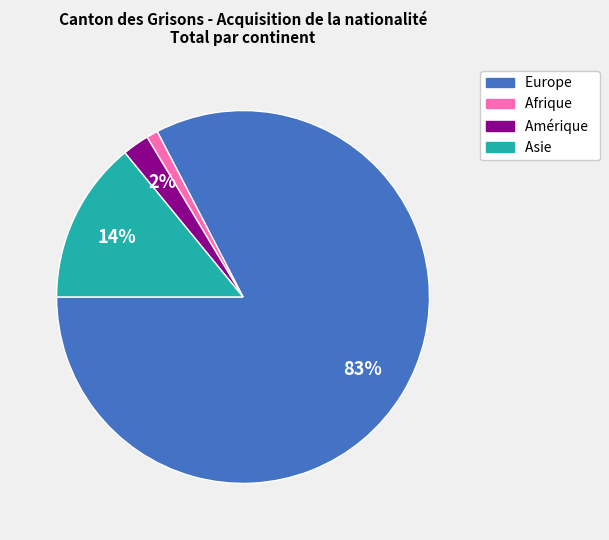

To the nearest percent, what is the average slice percentage?

25%